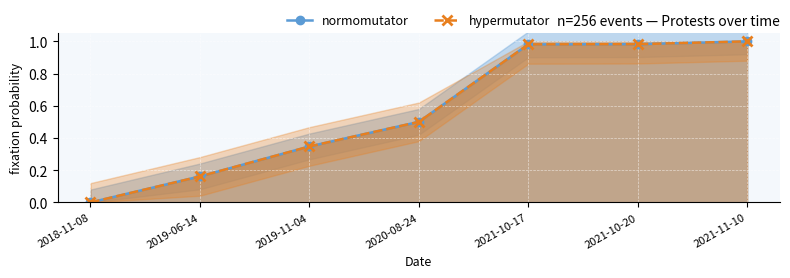

What value does the normomutator series have at 2020-08-24?

0.5